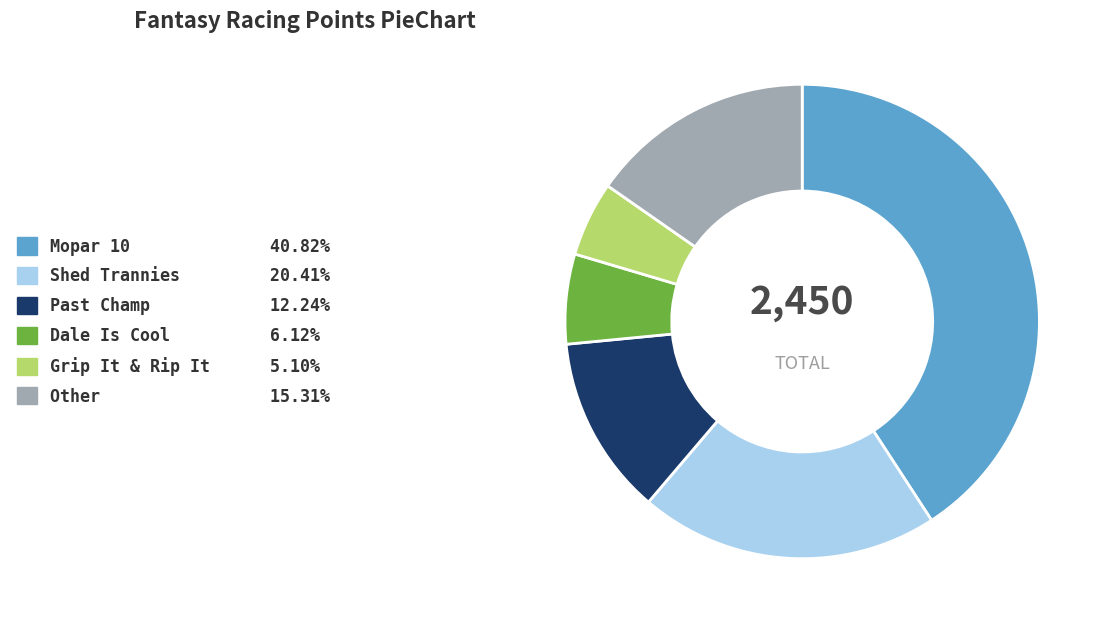

Is the sum of Past Champ 12.24% and Mopar 10 40.82% greater than half?

Yes